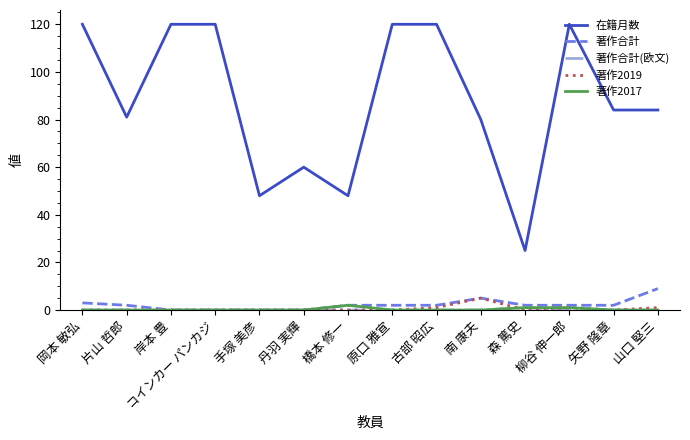

Which series has the largest total across all categories?

在籍月数